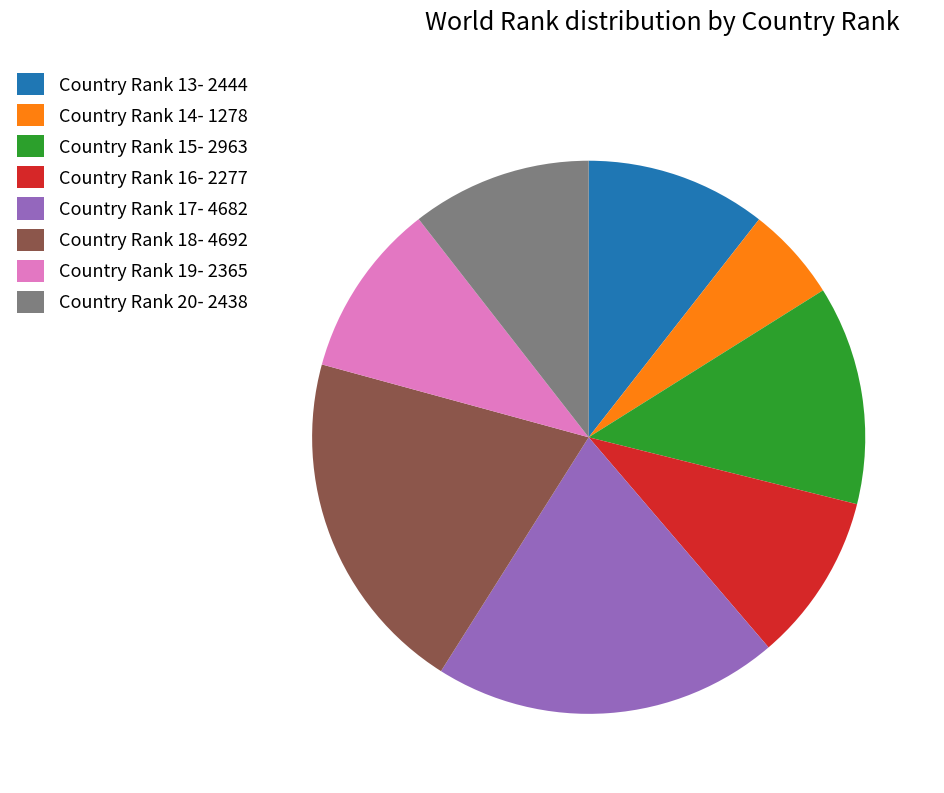

Approximately how many times larger is the value at Country Rank 16- 2277 compared to Country Rank 20- 2438?

0.9